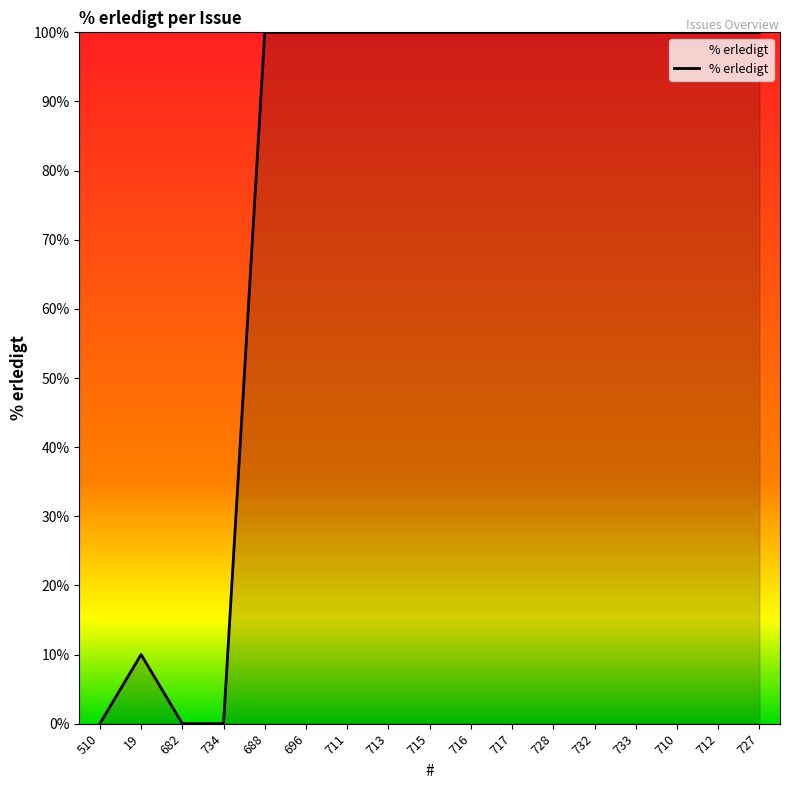

Reading left to right, transcribe all the data shown in this chart.

510=0	19=10	682=0	734=0	688=100	696=100	711=100	713=100	715=100	716=100	717=100	728=100	732=100	733=100	710=100	712=100	727=100